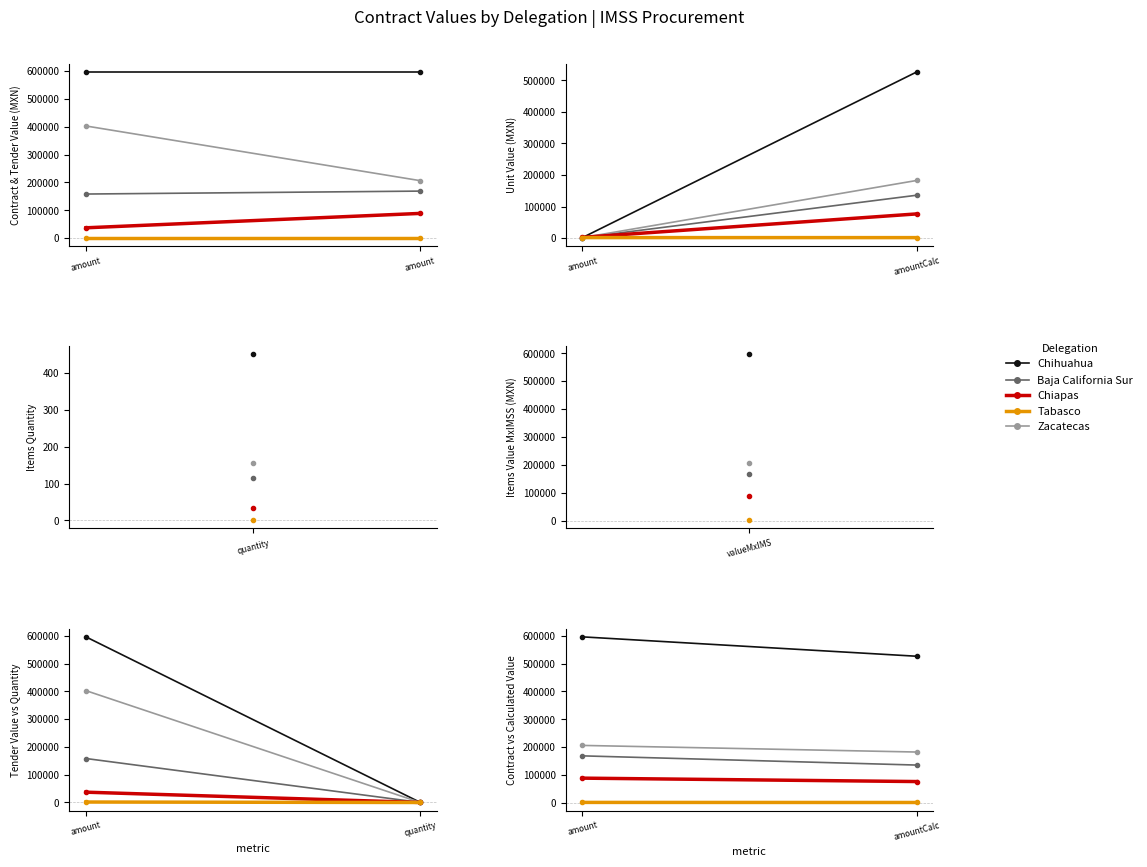

Which series has the largest total across all categories?

Chihuahua